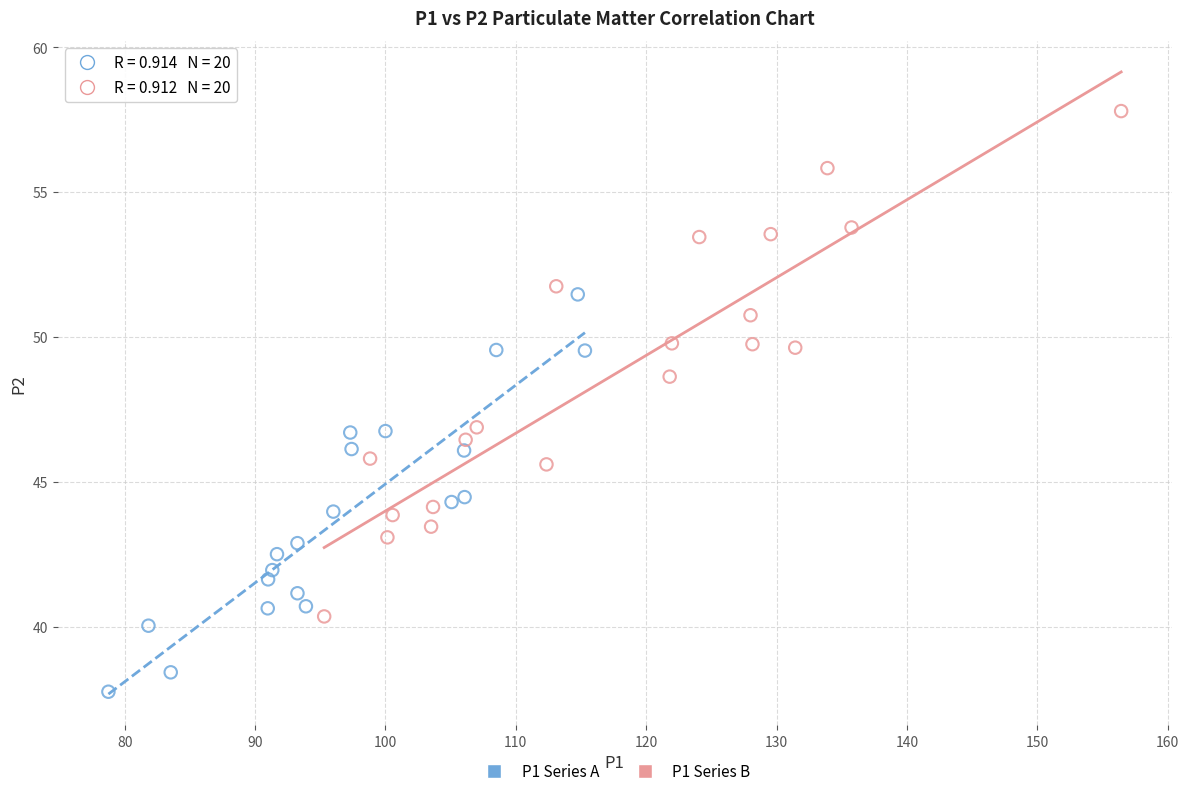

Which series reaches the maximum Y coordinate?

P1 Series B